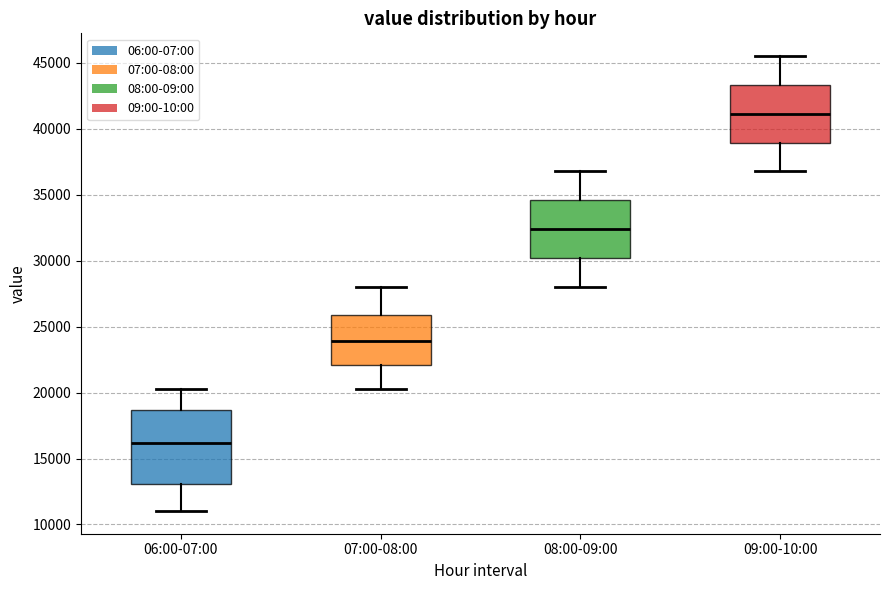

Reading left to right, transcribe this box plot: for each box, give where its median line is, the range the box spans, and where its two whiskers end, as read against the y-axis. The values are not printed on the chart, so give them approximately, as read against the axis.

06:00-07:00: median 16000, box 13000 to 18500, whiskers 11000 to 20500
07:00-08:00: median 24000, box 22000 to 26000, whiskers 20500 to 28000
08:00-09:00: median 32500, box 30000 to 34500, whiskers 28000 to 37000
09:00-10:00: median 41000, box 39000 to 43500, whiskers 37000 to 45500